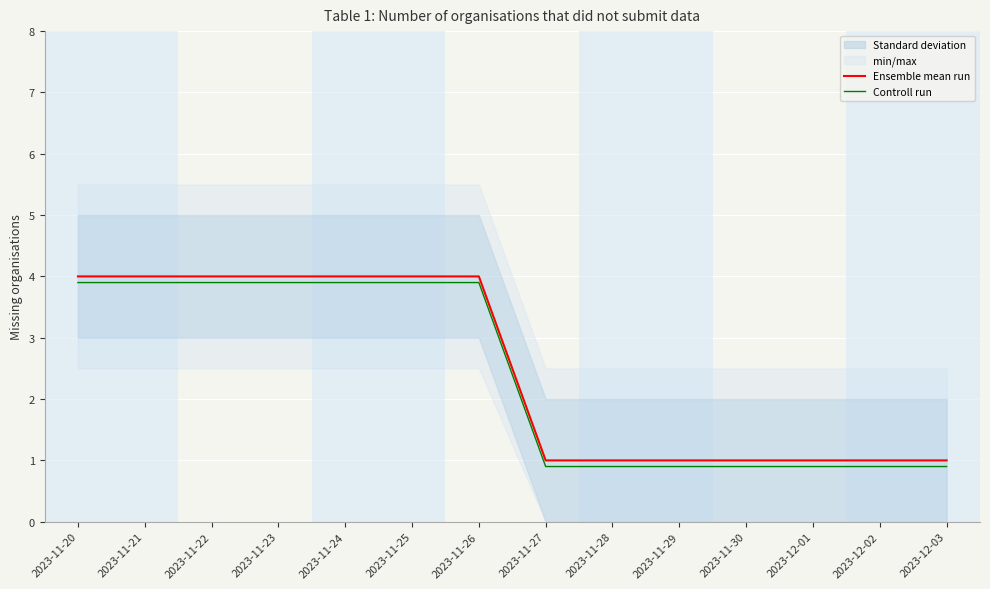

What is the smallest value displayed?

0.9